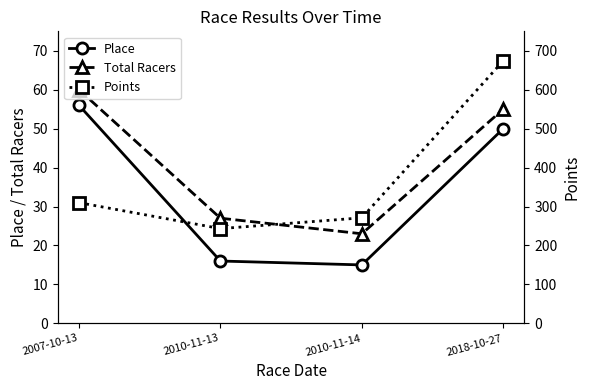

Is the value of Place at 2018-10-27 greater than the value of Points at 2007-10-13?

No